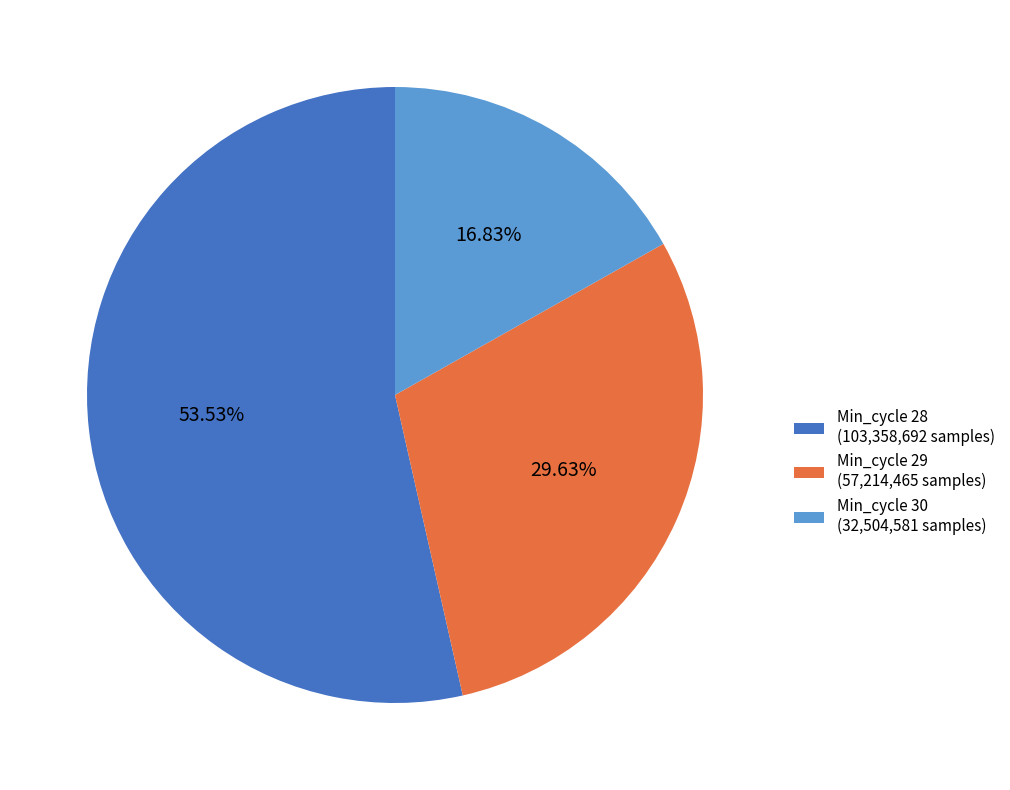

The Min_cycle 28 slice represents 47% of the pie. True or false?

False